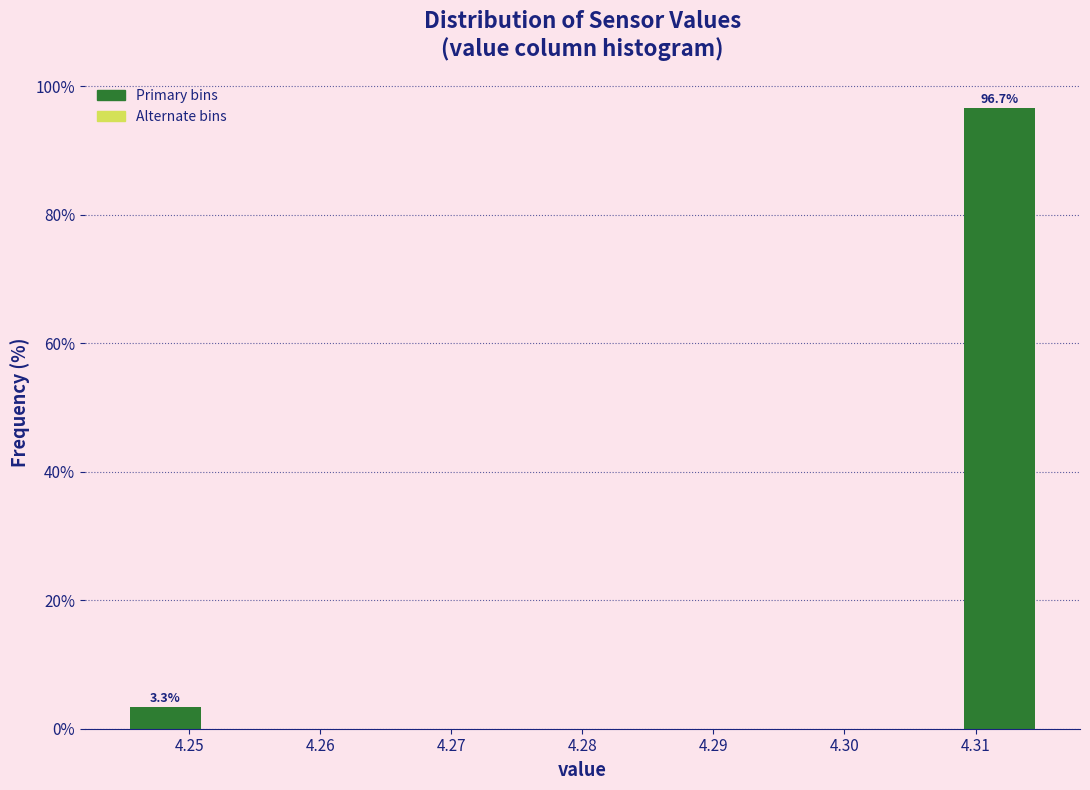

Which range on the x-axis has the tallest bar?

4.309 to 4.315